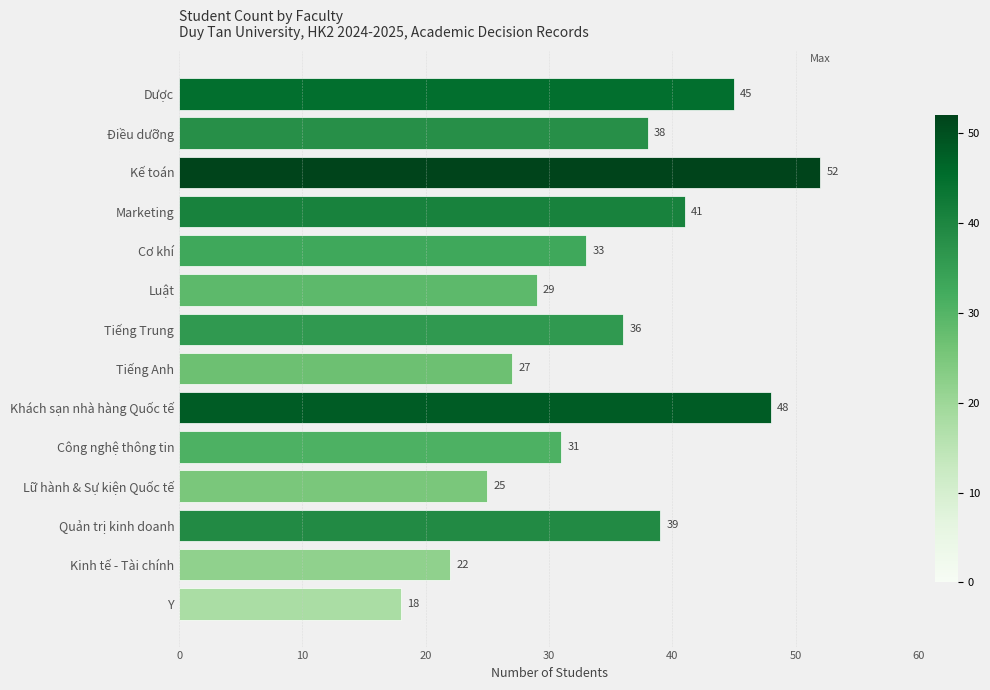

Reading top to bottom, list all the values displayed in this chart.

45	38	52	41	33	29	36	27	48	31	25	39	22	18